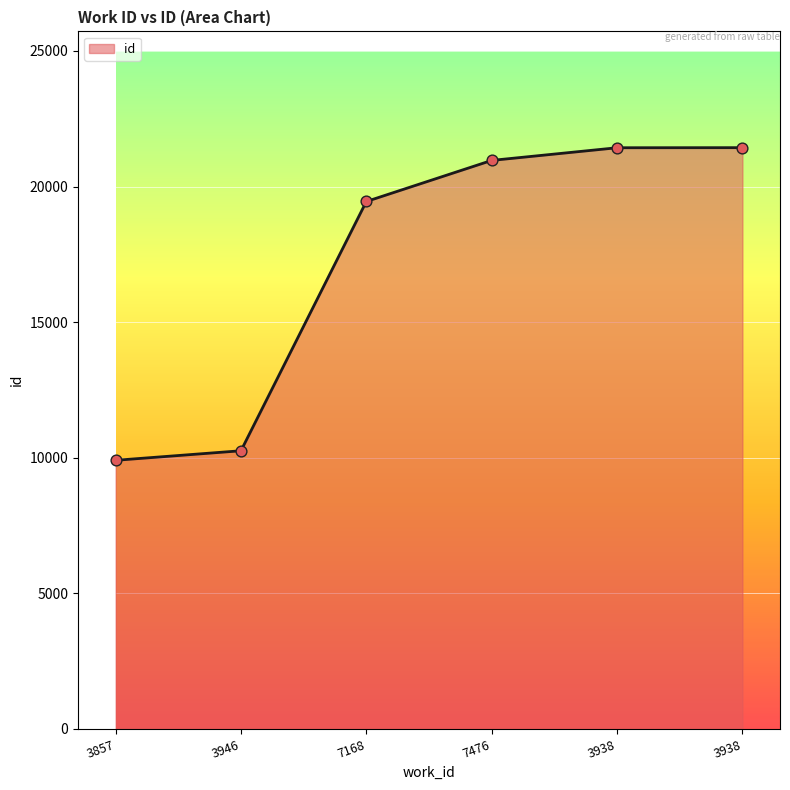

How many lines are shown in the chart?

1